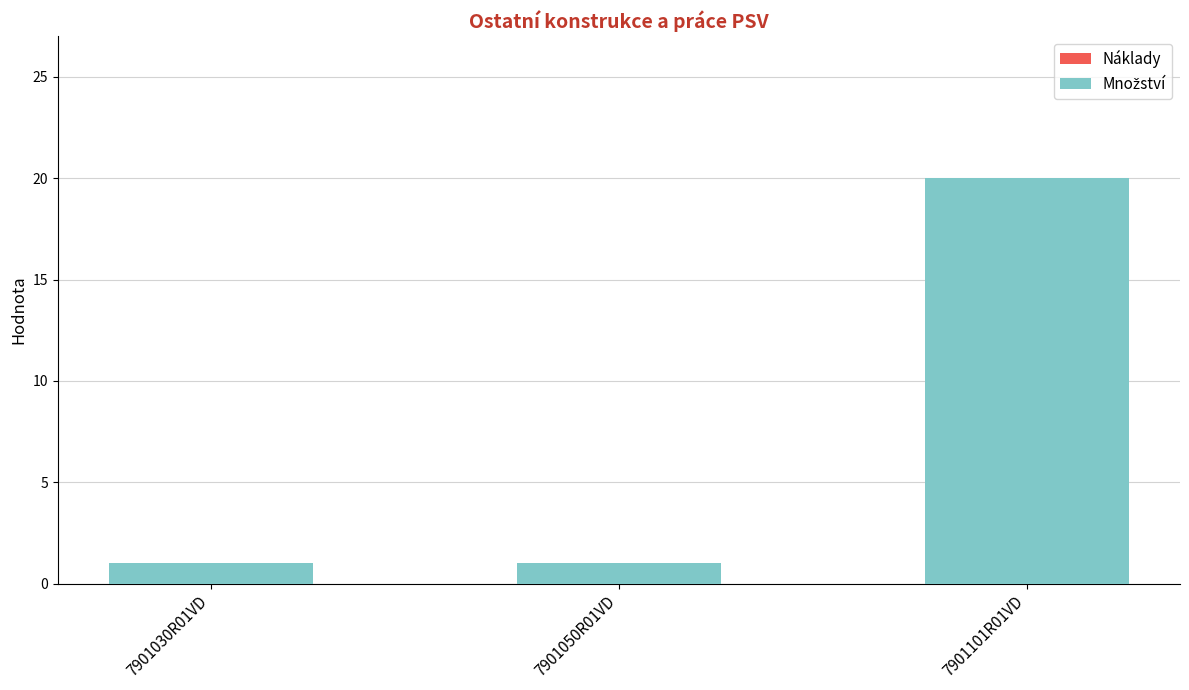

Are the bars horizontal?

No